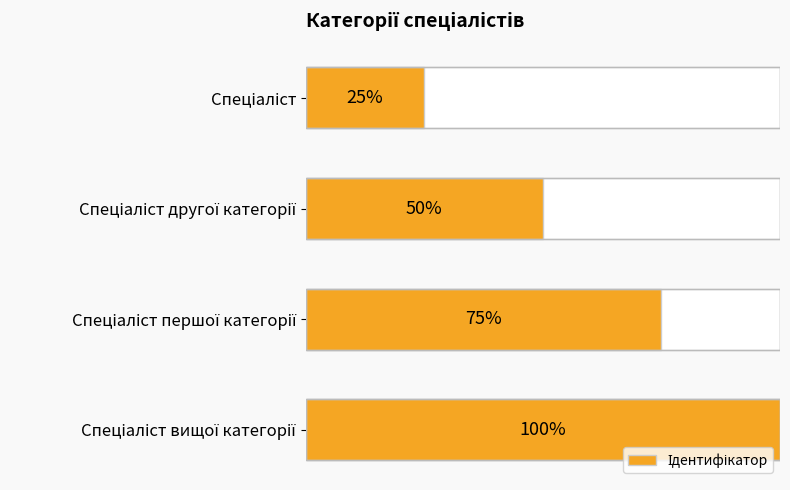

List the labels in order of value, smallest first.

Спеціаліст, Спеціаліст другої категорії, Спеціаліст першої категорії, Спеціаліст вищої категорії